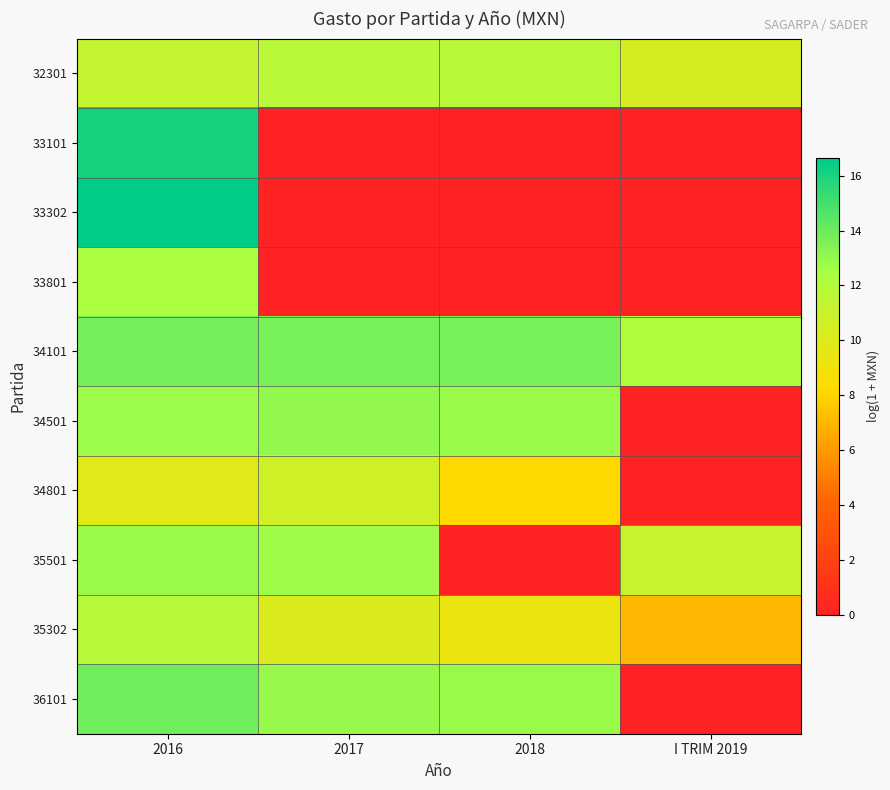

Reading left to right, extract all data points from this chart.

32301: 2016=11.2	2017=11.7	2018=11.8	I TRIM 2019=10.4
33101: 2016=16.1	2017=0.0	2018=0.0	I TRIM 2019=0.0
33302: 2016=16.7	2017=0.0	2018=0.0	I TRIM 2019=0.0
33801: 2016=12.4	2017=0.0	2018=0.0	I TRIM 2019=0.0
34101: 2016=13.7	2017=13.7	2018=13.7	I TRIM 2019=12.2
34501: 2016=12.8	2017=13.0	2018=12.8	I TRIM 2019=0.0
34801: 2016=9.8	2017=10.7	2018=8.1	I TRIM 2019=0.0
35501: 2016=12.9	2017=12.7	2018=0.0	I TRIM 2019=11.1
35302: 2016=11.9	2017=10.1	2018=9.3	I TRIM 2019=7.0
36101: 2016=13.9	2017=12.9	2018=12.9	I TRIM 2019=0.0